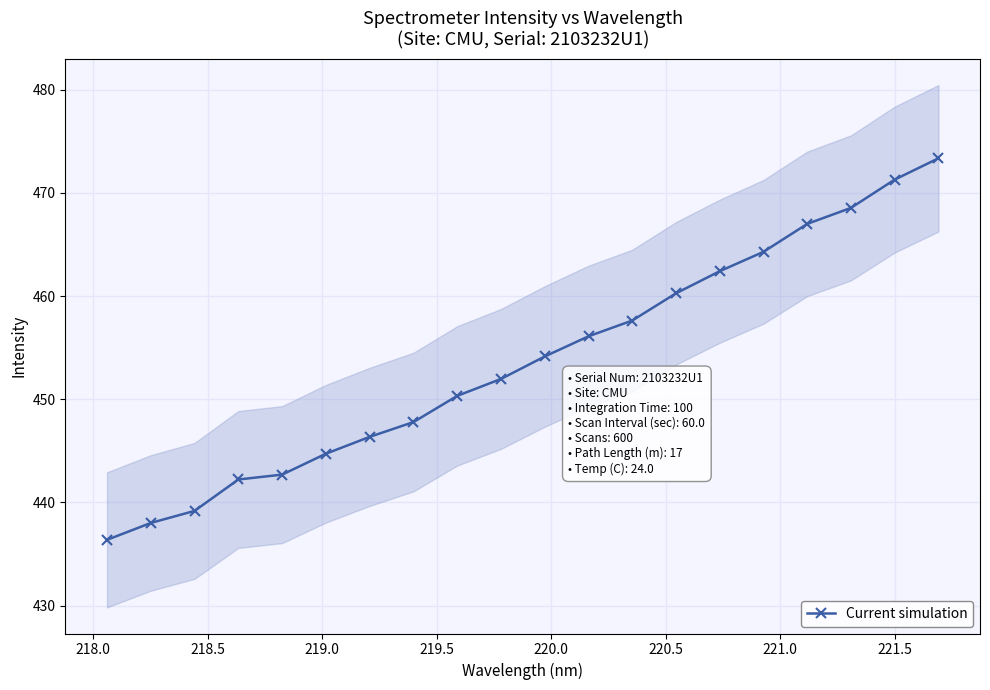

True or false: Current simulation has more than 1 interior local peaks.

False